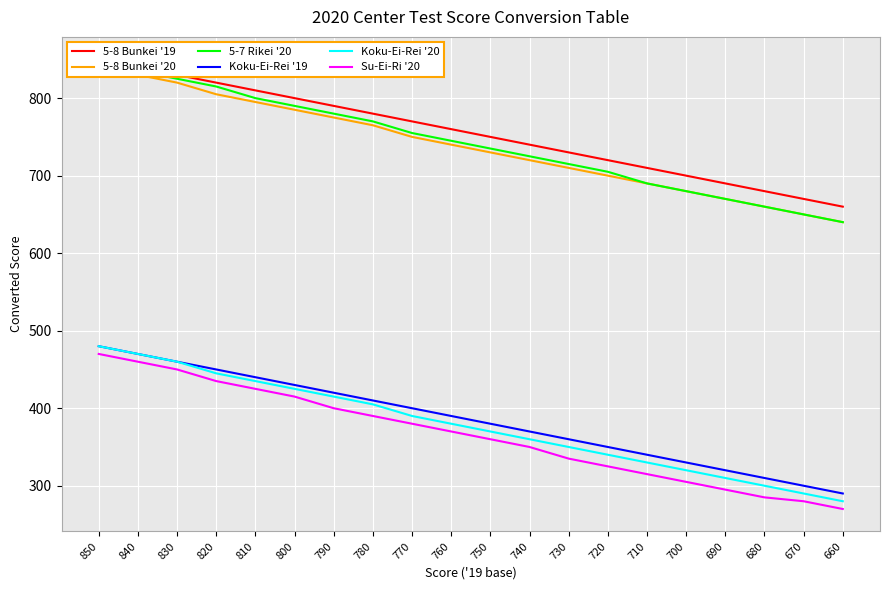

Reading right to left, extract all data points from this chart.

5-8 Bunkei '19: 660	670	680	690	700	710	720	730	740	750	760	770	780	790	800	810	820	830	840	850
5-8 Bunkei '20: 640	650	660	670	680	690	700	710	720	730	740	750	765	775	785	795	805	820	830	840
5-7 Rikei '20: 640	650	660	670	680	690	705	715	725	735	745	755	770	780	790	800	815	825	835	845
Koku-Ei-Rei '19: 290	300	310	320	330	340	350	360	370	380	390	400	410	420	430	440	450	460	470	480
Koku-Ei-Rei '20: 280	290	300	310	320	330	340	350	360	370	380	390	405	415	425	435	445	460	470	480
Su-Ei-Ri '20: 270	280	285	295	305	315	325	335	350	360	370	380	390	400	415	425	435	450	460	470